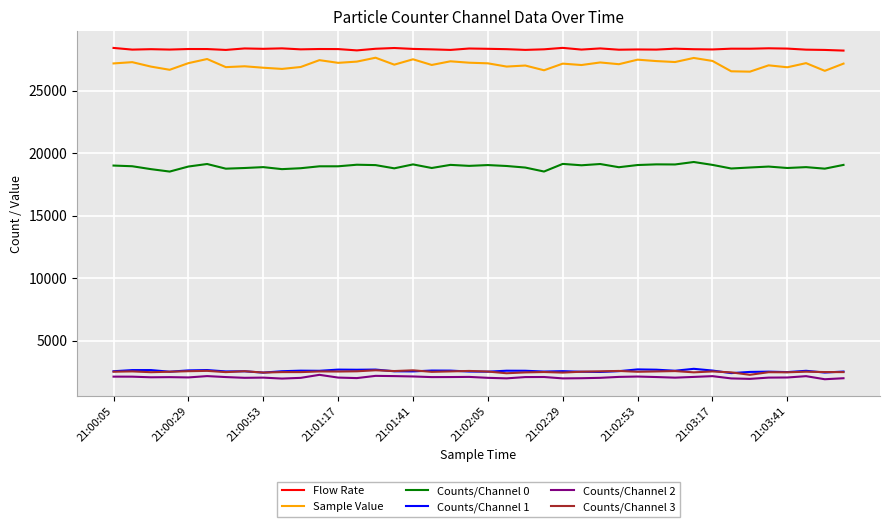

What is the greatest value displayed?

28411.0